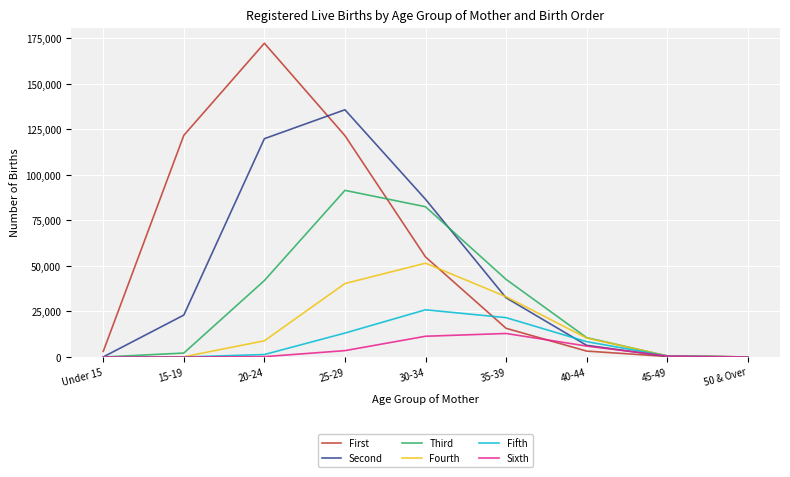

Which series has the largest range (max minus min)?

First